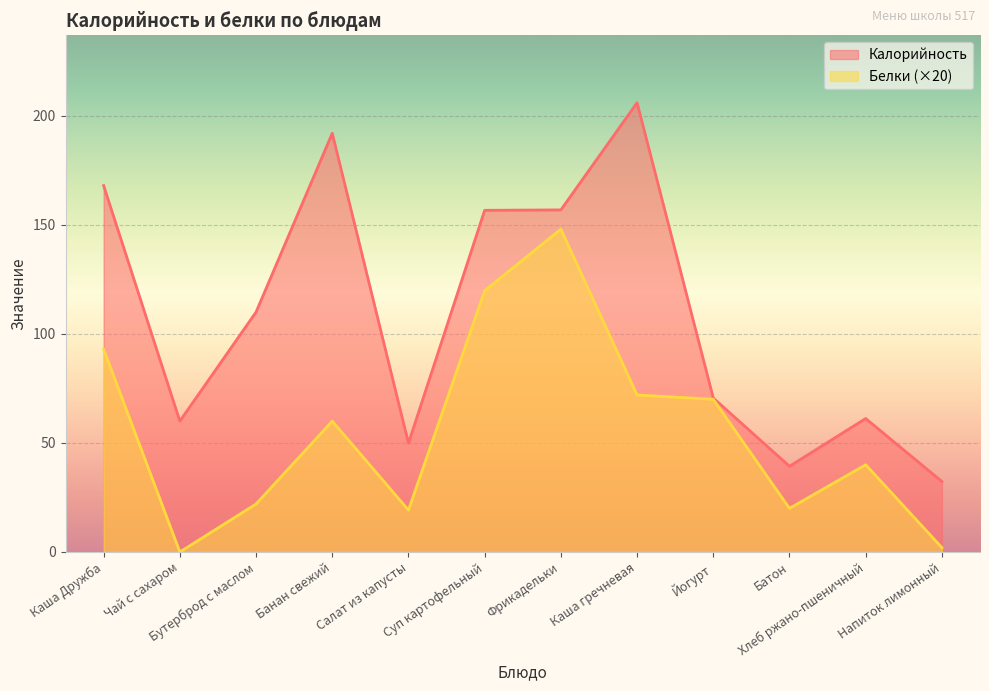

At how many categories does at least one series exceed 117?

5